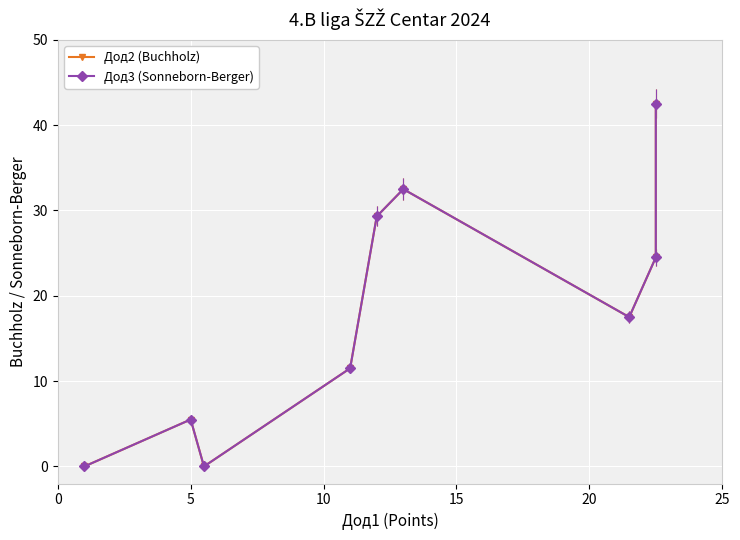

True or false: Дод3 (Sonneborn-Berger) and Дод2 (Buchholz) cross at least once.

False